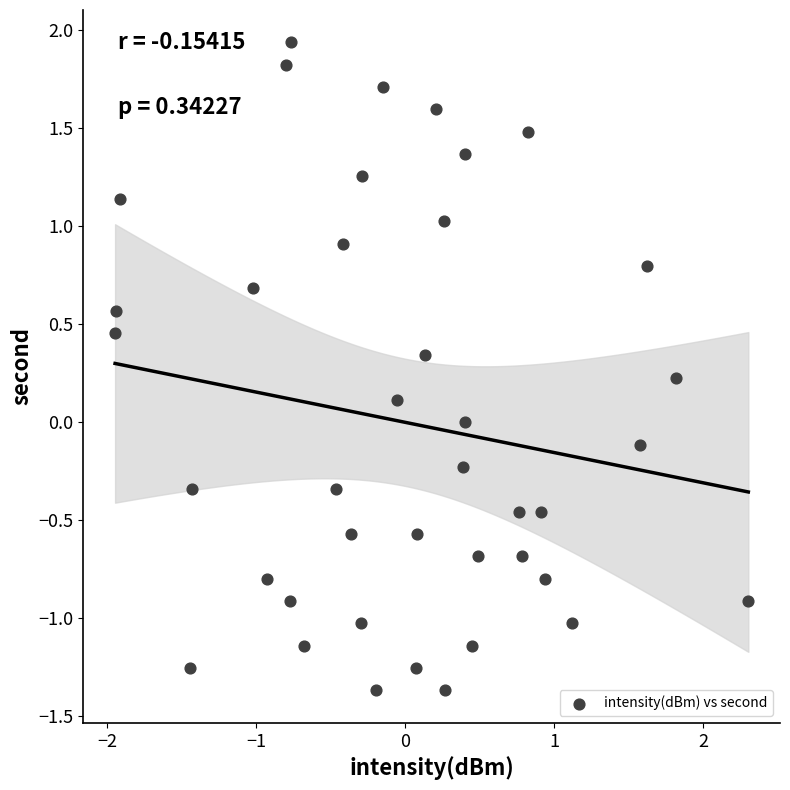

What is the range of X values (max minus min)?

4.3